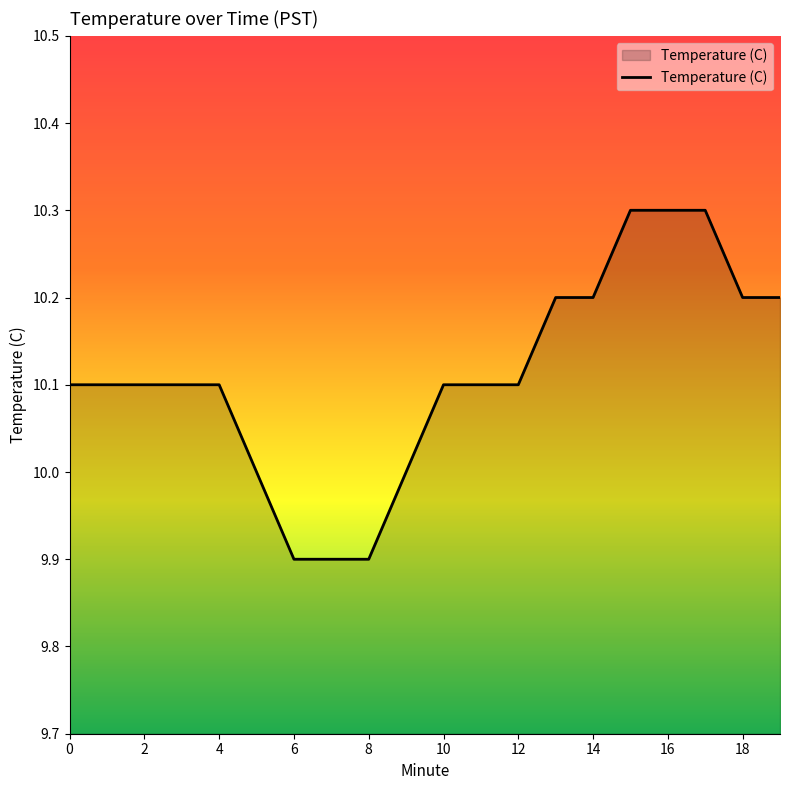

What is the difference between the maximum and minimum values?

0.4